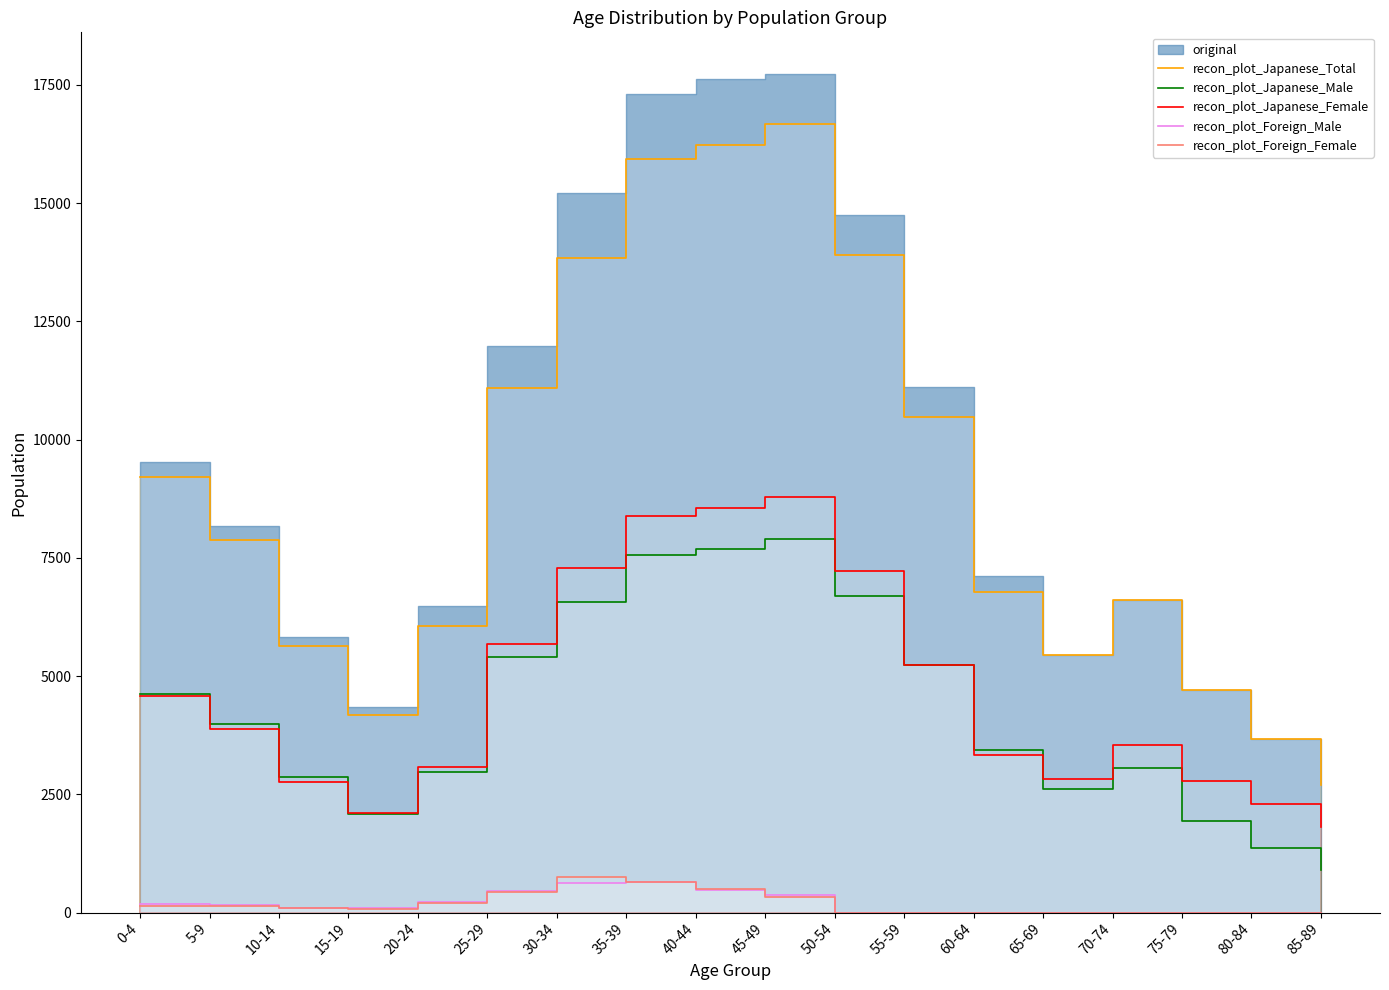

The recon_plot_Japanese_Male series shows 2872 at 10-14. True or false?

True